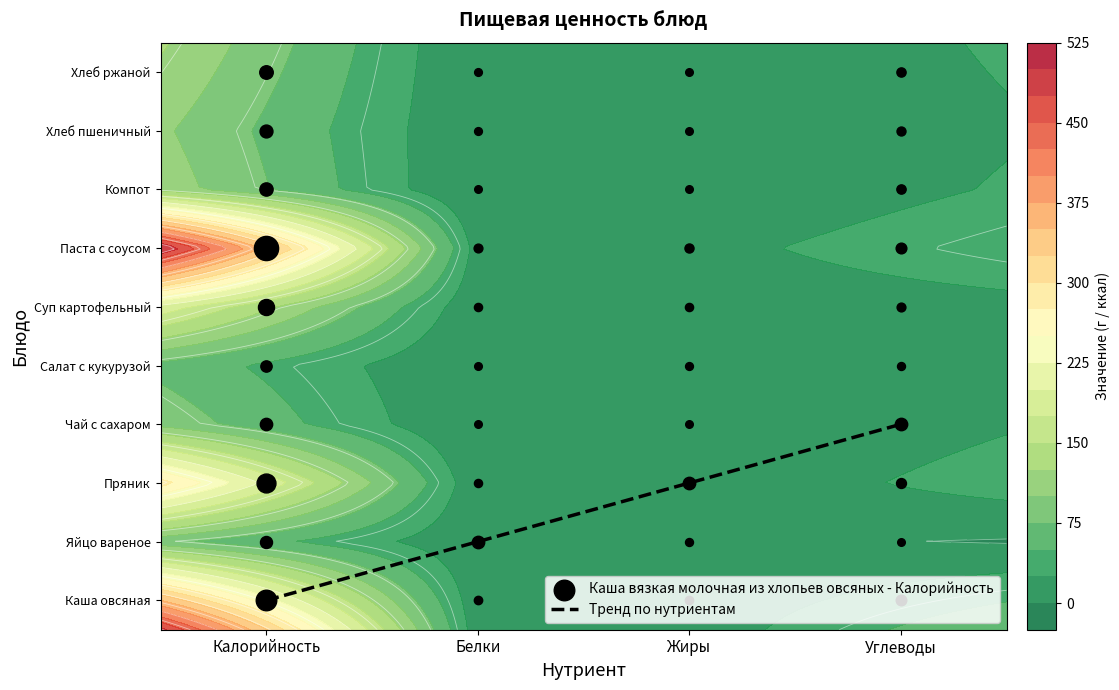

List the labels in order of value, smallest first.

Калорийность, Белки, Жиры, Углеводы